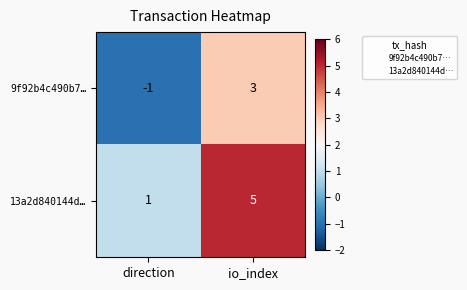

What is the difference between the highest and lowest values at direction?

2